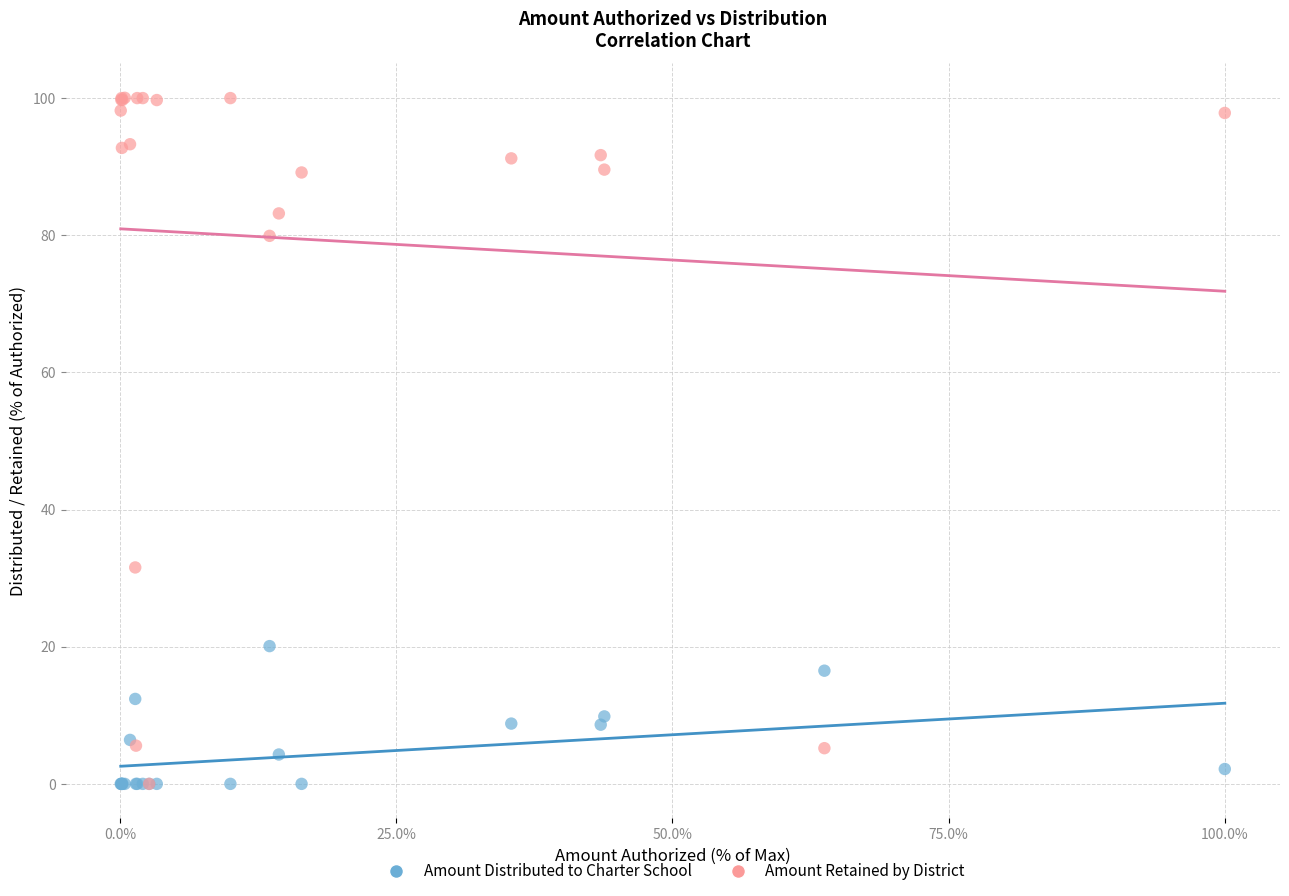

Across all series, what Y value is closest to 50?

31.6